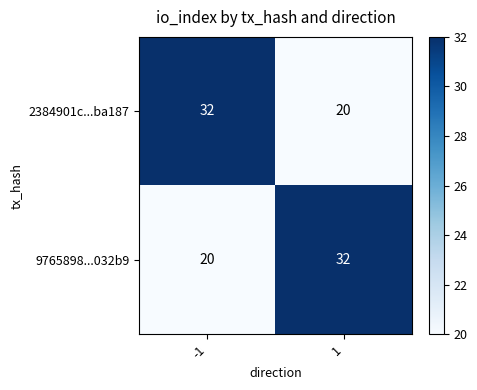

Is it true that 9765898...032b9 equals 45 at 1?

False